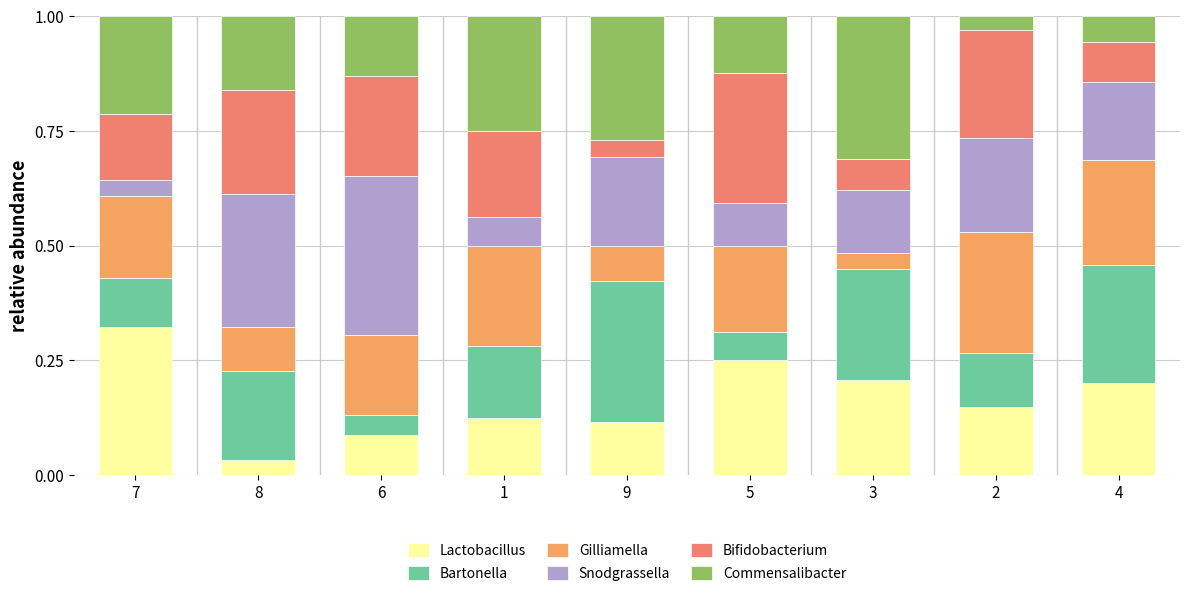

The Bifidobacterium series shows 0.1 at 7. True or false?

True